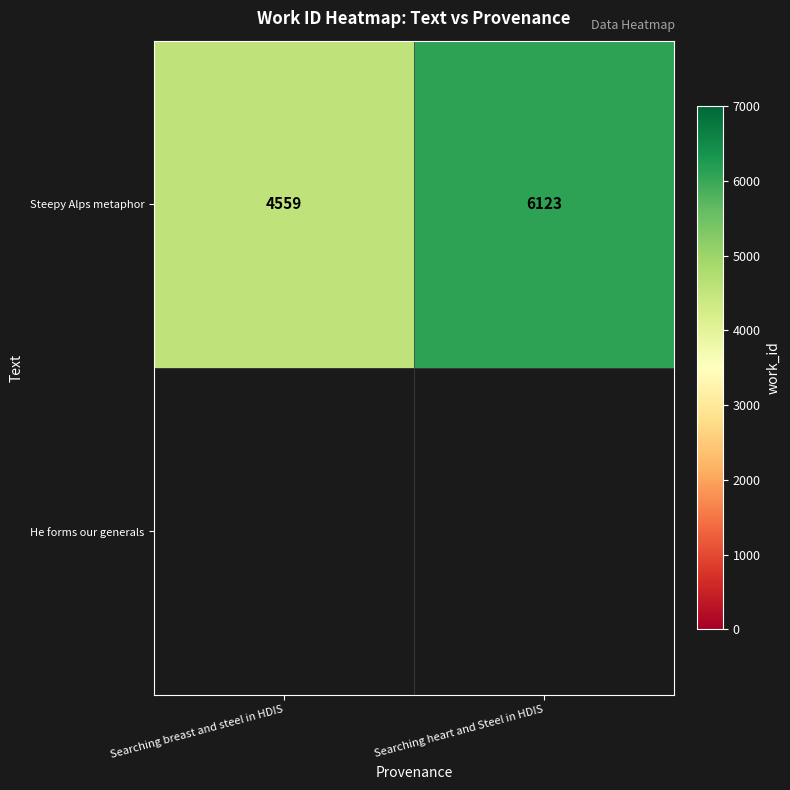

Read the value at Searching breast and steel in HDIS.

4559